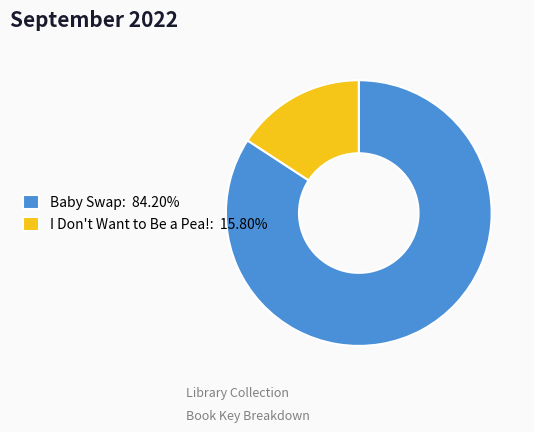

What is the ratio of the value at Baby Swap: 84.20% to the value at I Don't Want to Be a Pea!: 15.80%?

5.3